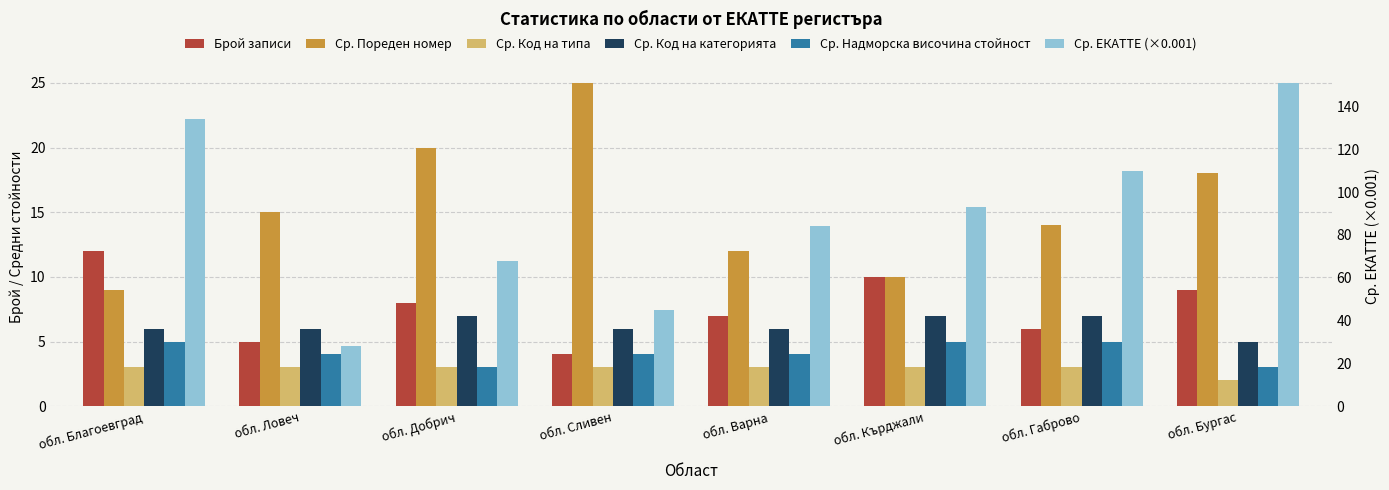

What is the sum of all Ср. Надморска височина стойност values?

33